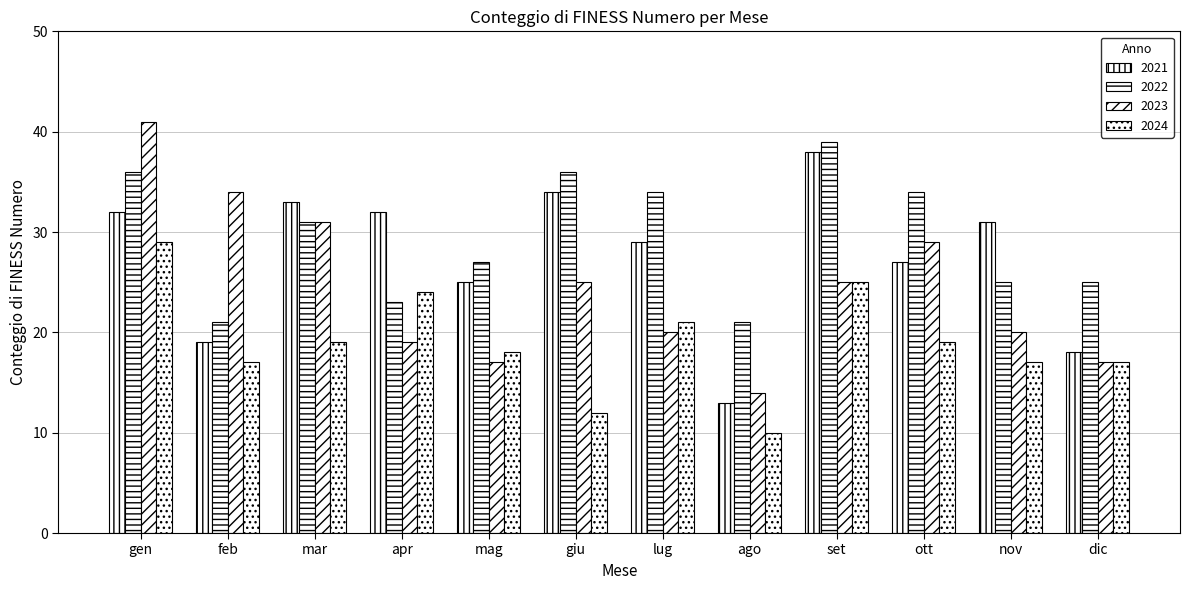

How many groups of bars are there?

12